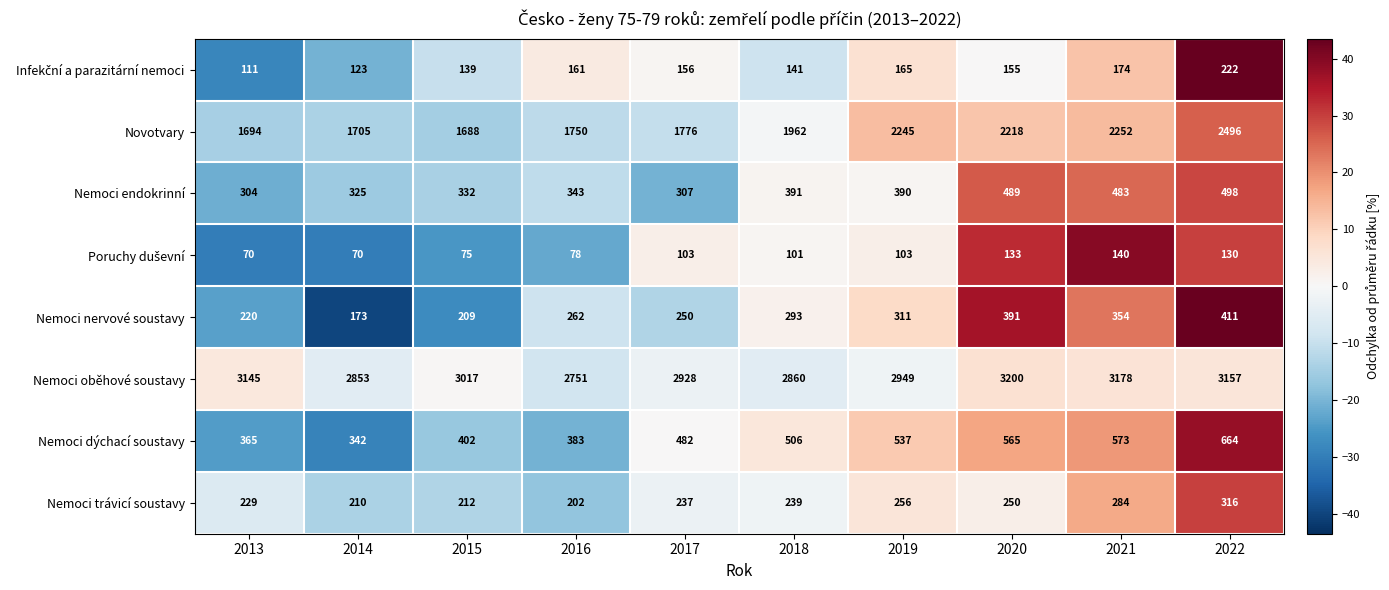

Which series has the largest total across all categories?

Nemoci oběhové soustavy